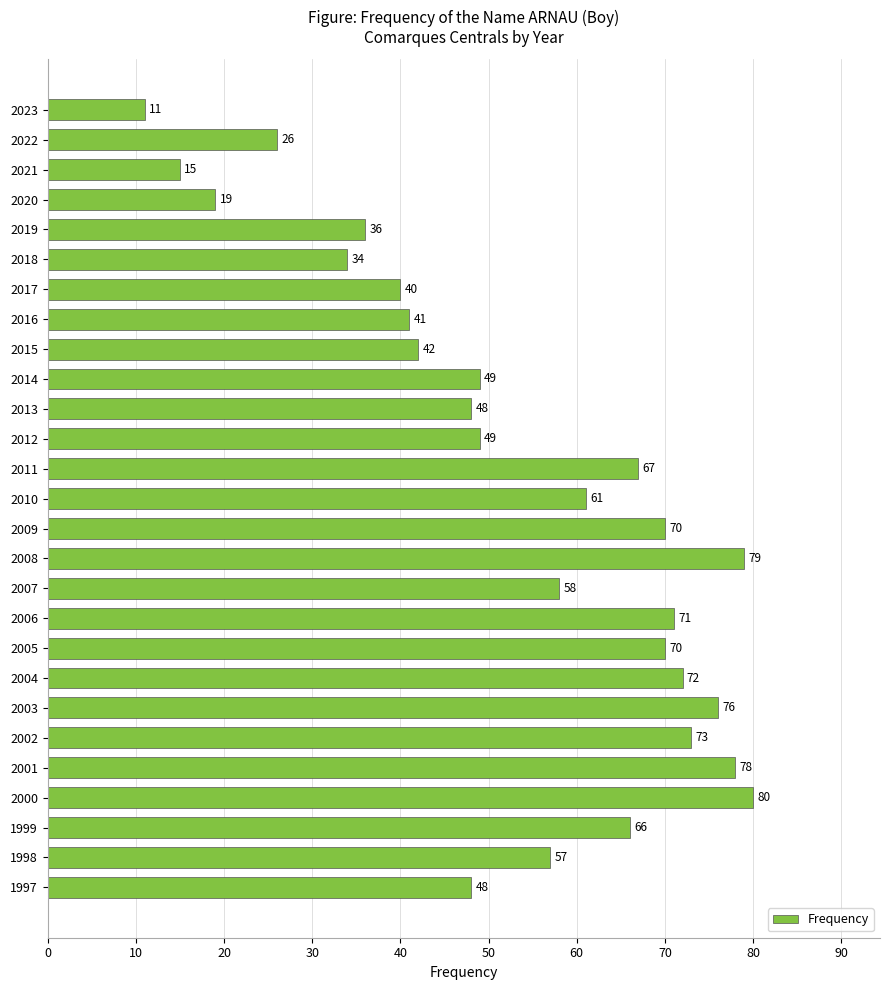

Is it true that the value at 2004 is 35?

False